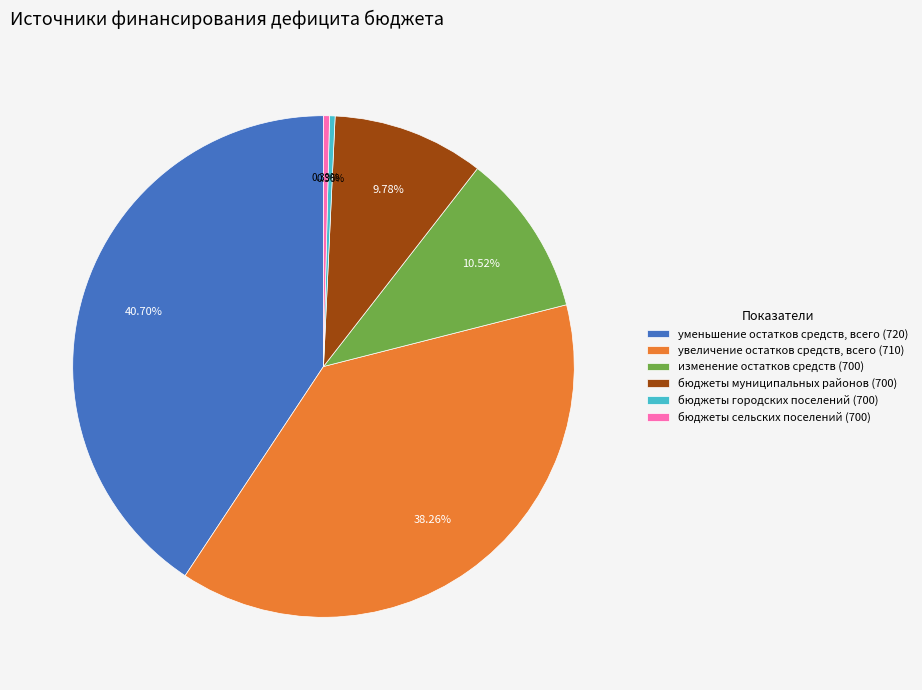

Does бюджеты сельских поселений (700) represent more than half of the total?

No